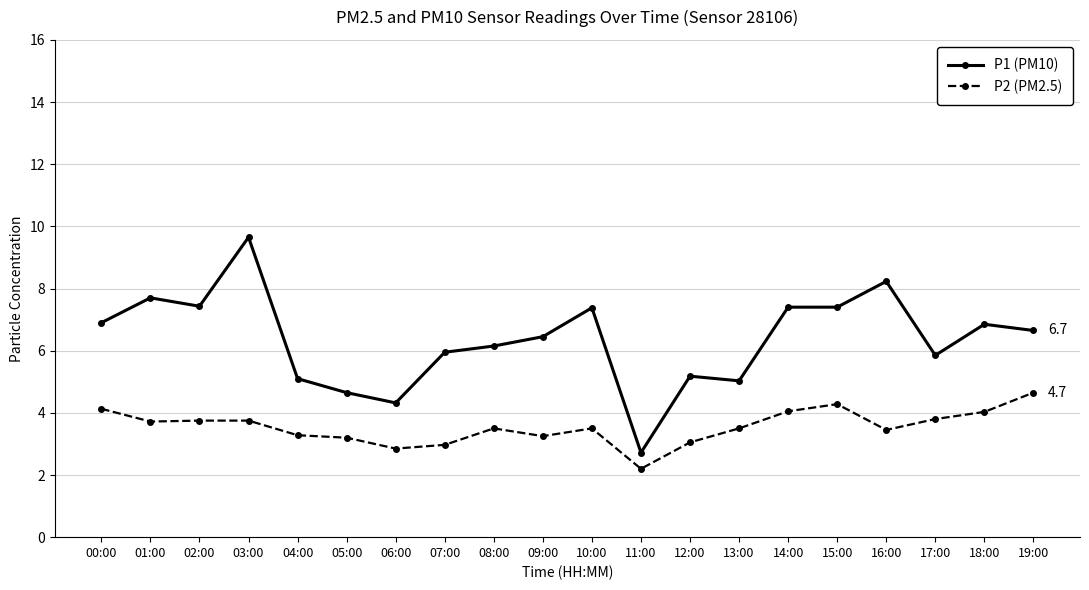

Read the P2 (PM2.5) value at 17:00.

3.8